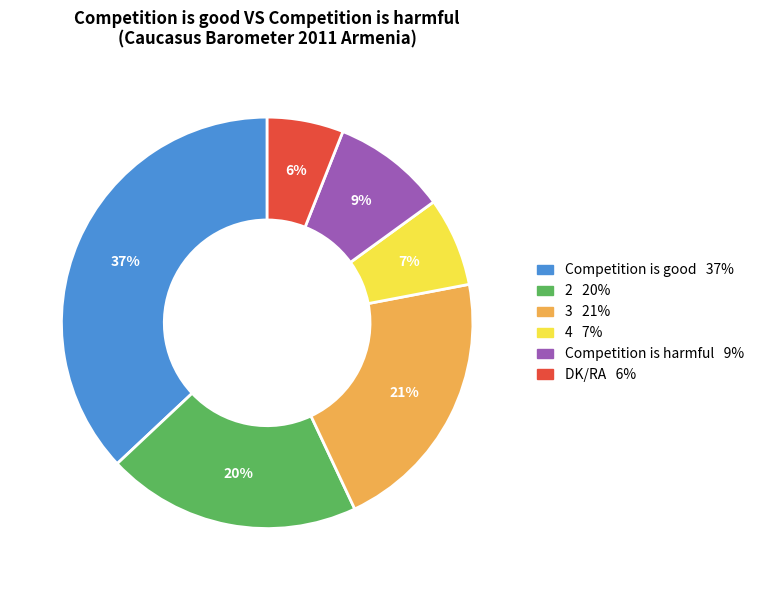

Which slice is the largest?

Competition is good